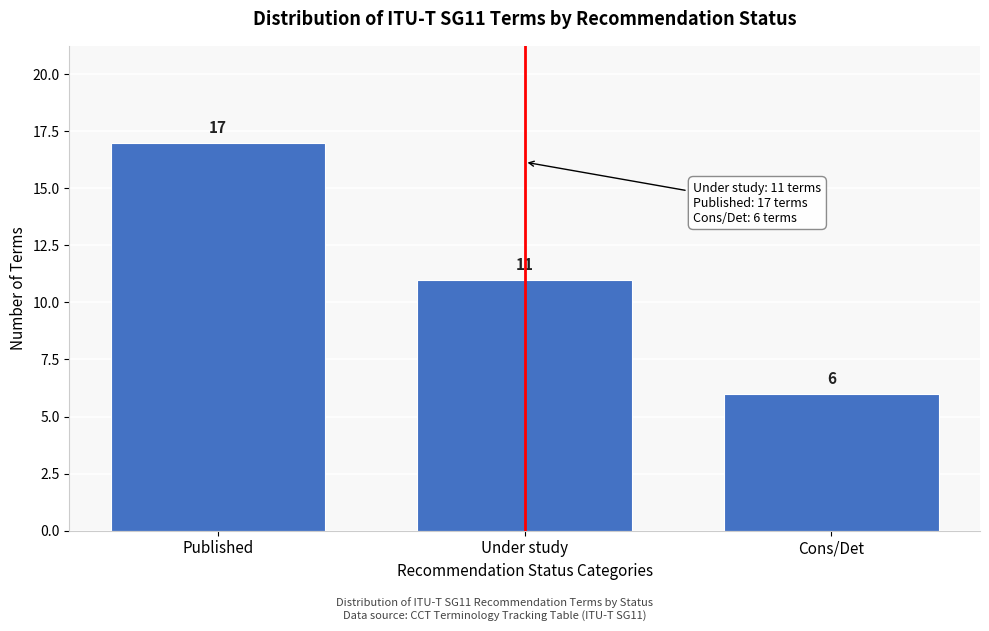

Reading left to right, what are all the values shown in this chart?

Published=17	Under study=11	Cons/Det=6